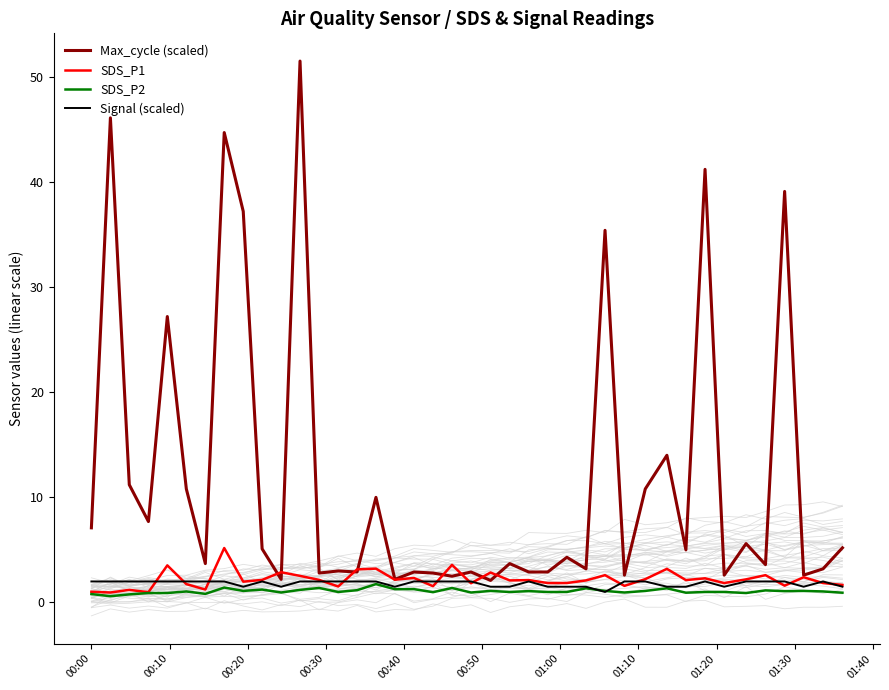

True or false: Signal (scaled) and SDS_P2 cross at least once.

True